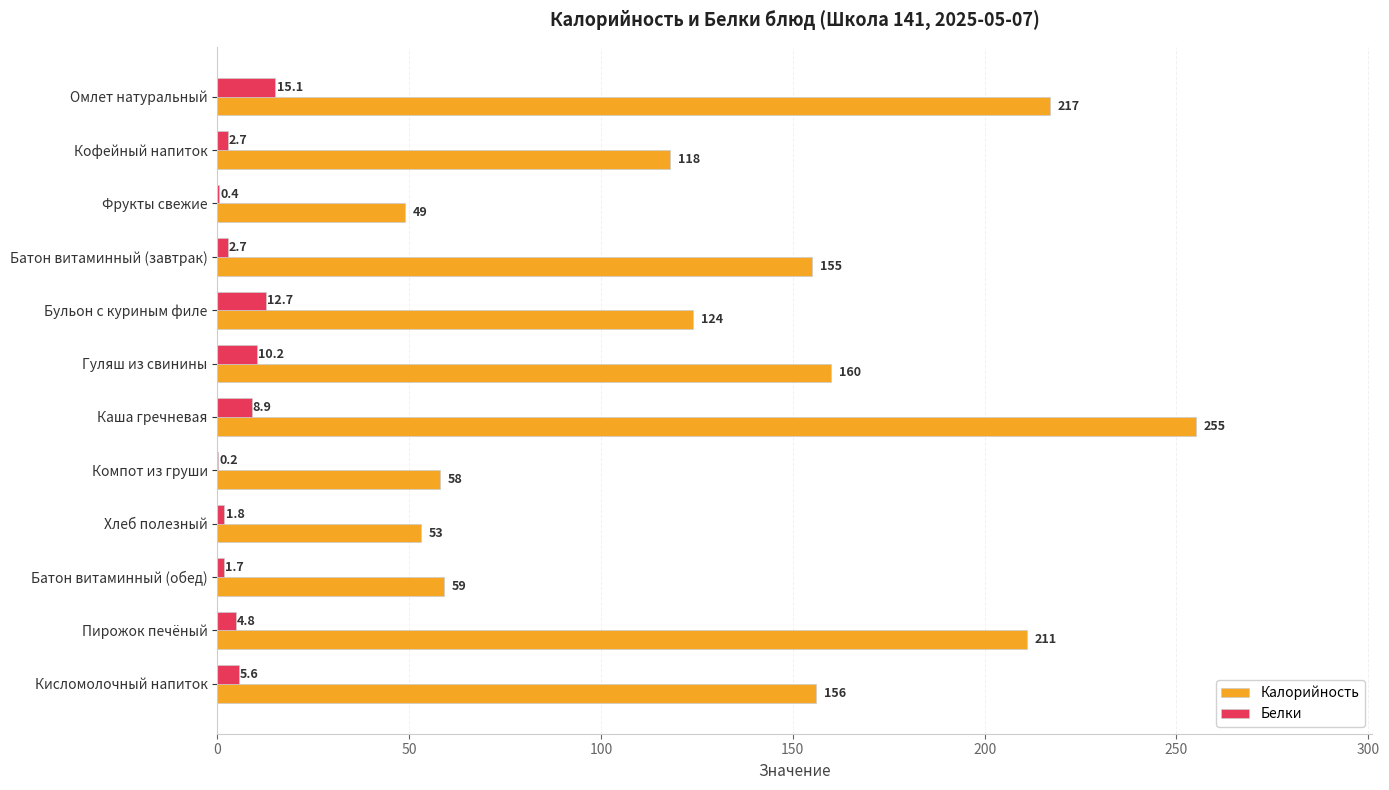

Which series has the largest total across all categories?

Калорийность